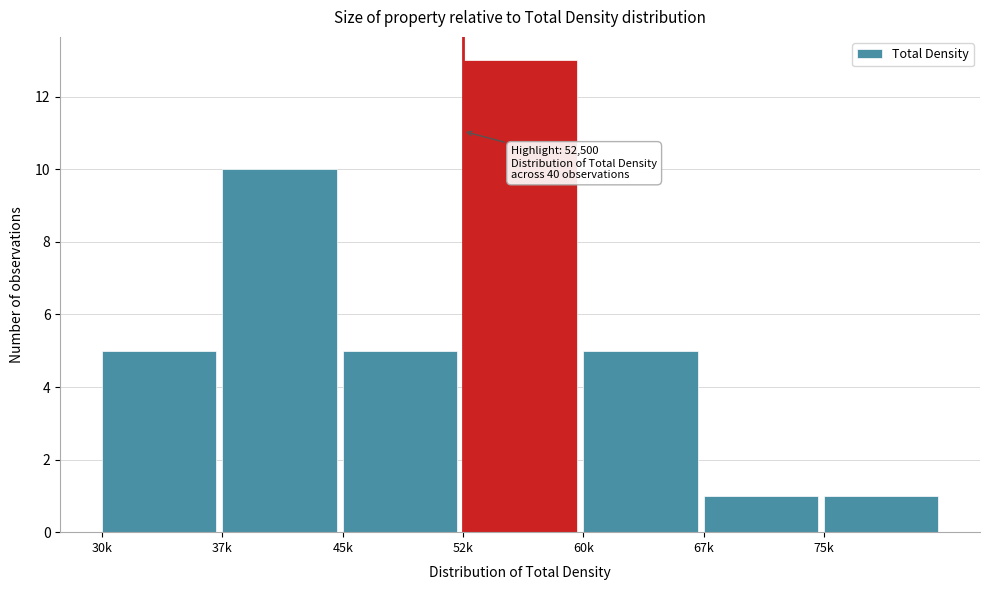

Reading right to left, what are all the values shown in this chart?

1	1	5	13	5	10	5